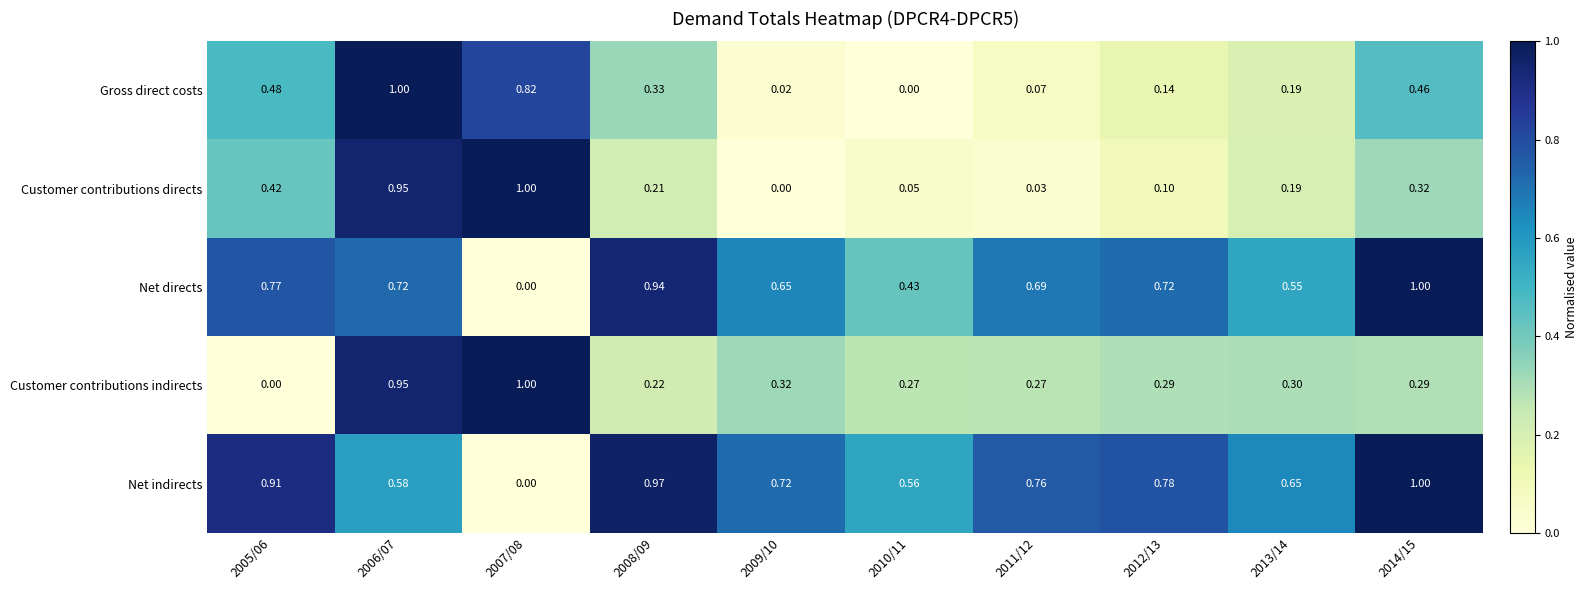

At 2005/06, list the series in order from smallest to largest.

Customer contributions indirects, Customer contributions directs, Gross direct costs, Net directs, Net indirects